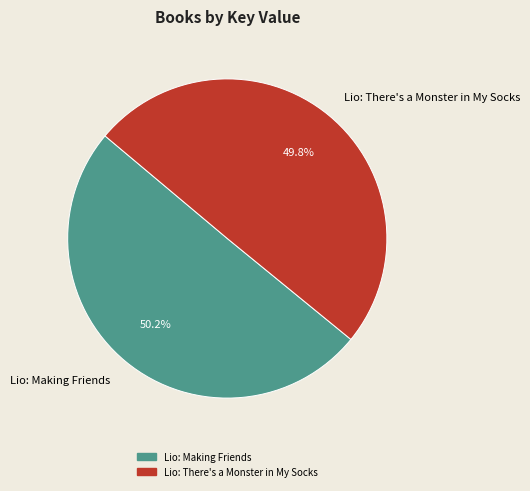

Is it true that Lio: Making Friends is 60% of the pie?

False